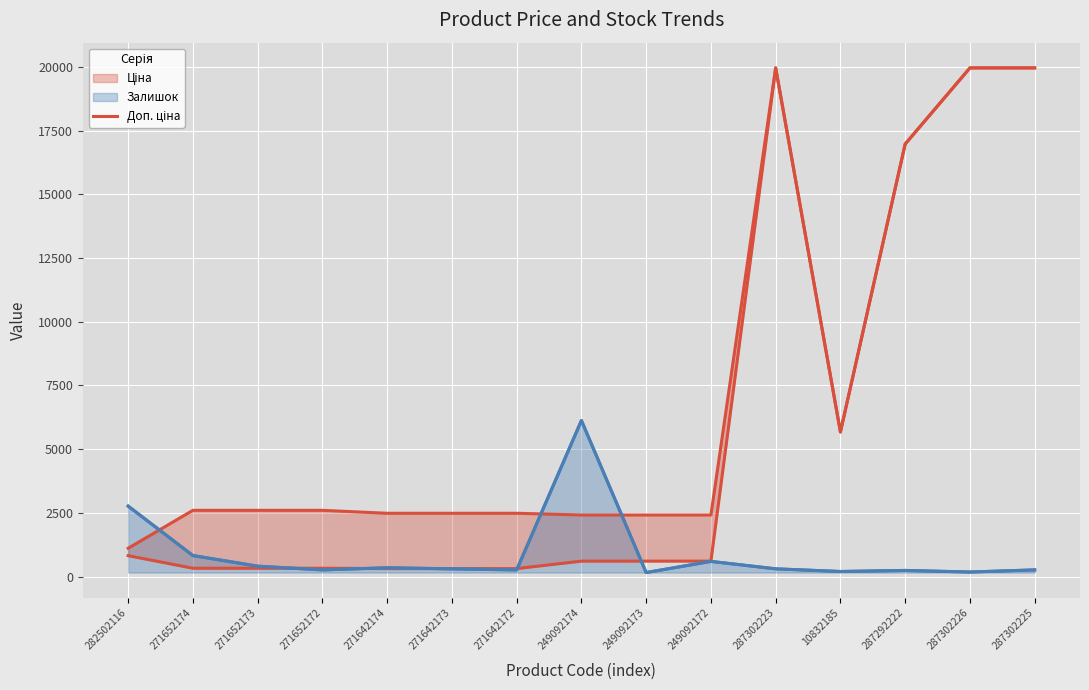

What is the greatest value displayed?

19964.2